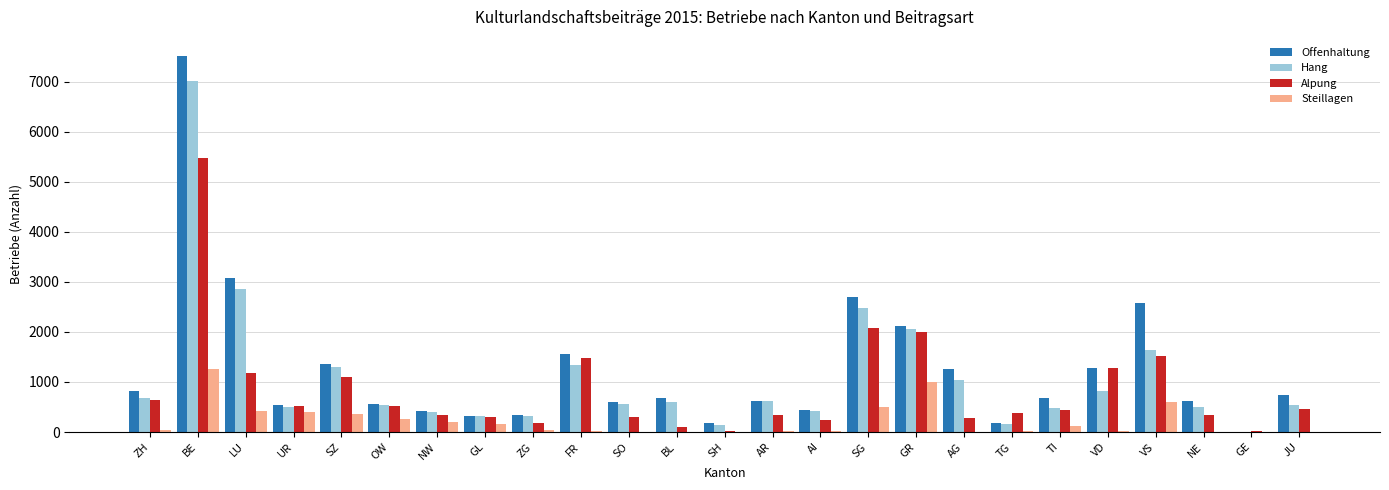

At which category is the sum across all series the highest?

BE